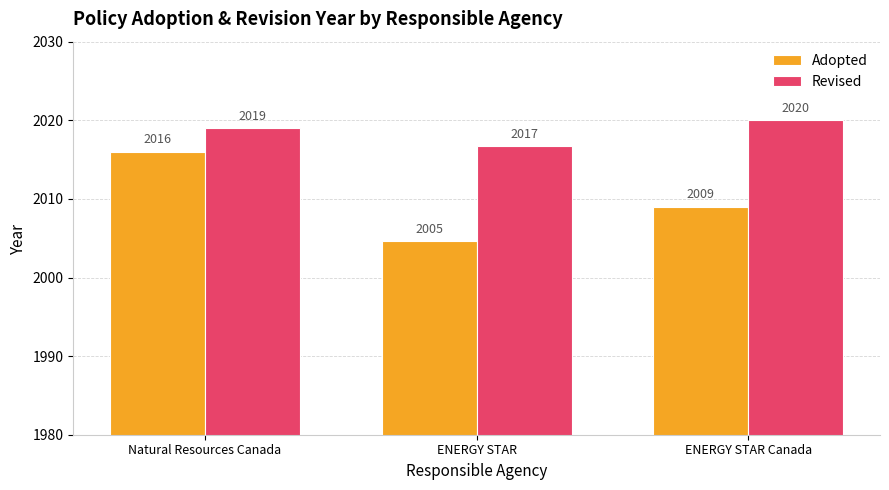

How many Revised values are between 2016 and 2020?

3